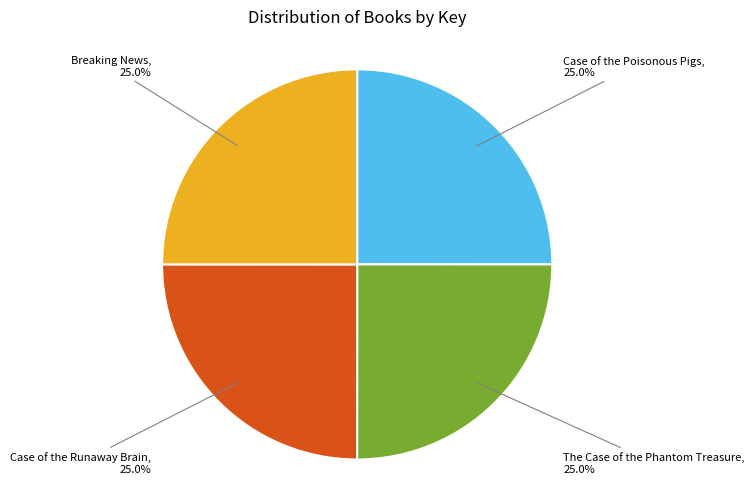

How many segments does this pie chart have?

4